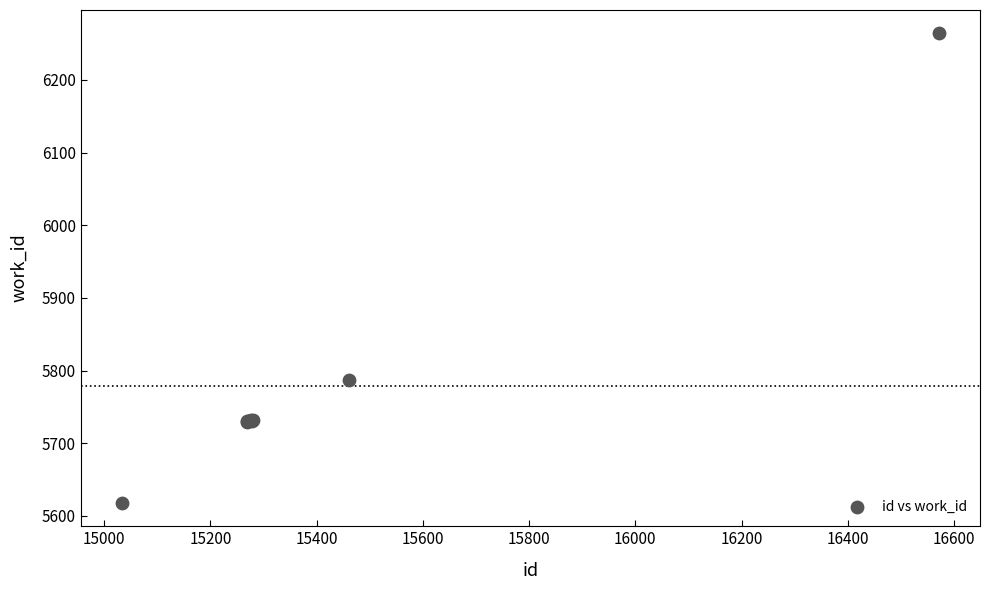

What Y value in the scatter plot is closest to 5941?

5787